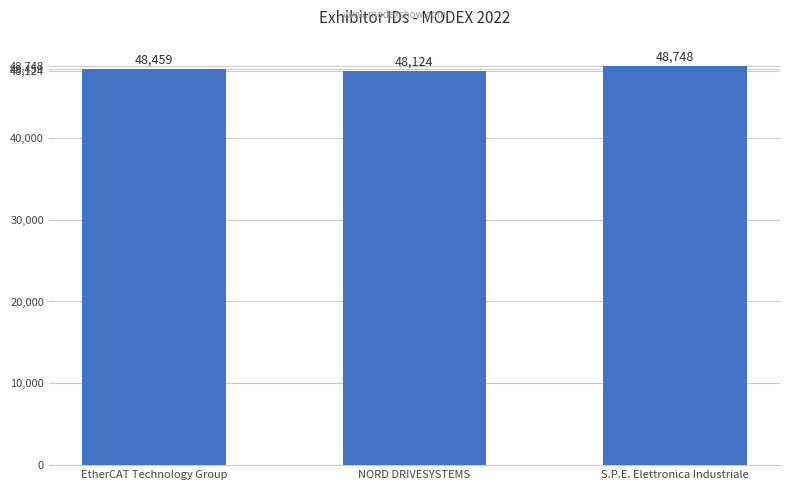

List the labels in order of value, smallest first.

NORD DRIVESYSTEMS, EtherCAT Technology Group, S.P.E. Elettronica Industriale